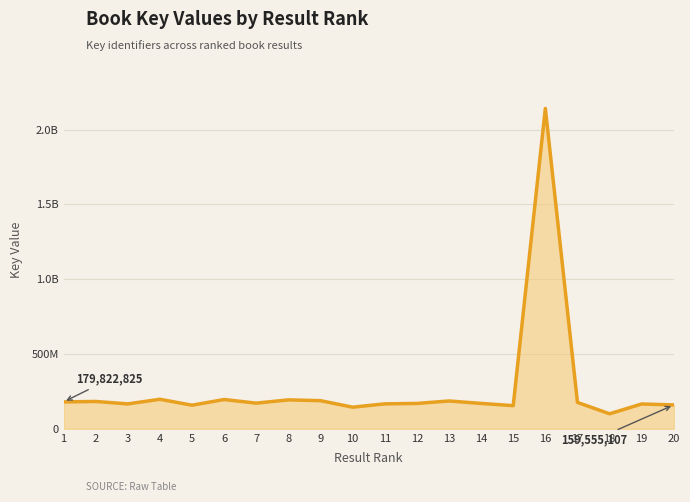

Which has a higher value, 16 or 17?

16